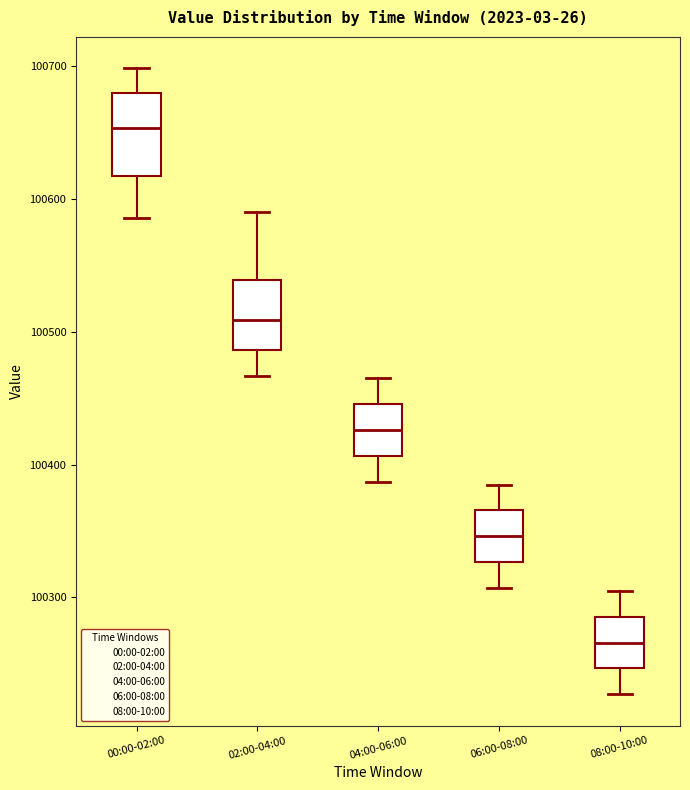

Reading left to right, read every box against the y-axis: the position of its median line, the range the box covers, and the ends of its whiskers. The values are not printed on the chart, so give them approximately, as read against the axis.

00:00-02:00: median 100650, box 100620 to 100680, whiskers 100590 to 100700
02:00-04:00: median 100510, box 100490 to 100540, whiskers 100470 to 100590
04:00-06:00: median 100430, box 100410 to 100450, whiskers 100390 to 100470
06:00-08:00: median 100350, box 100330 to 100370, whiskers 100310 to 100390
08:00-10:00: median 100270, box 100250 to 100290, whiskers 100230 to 100310